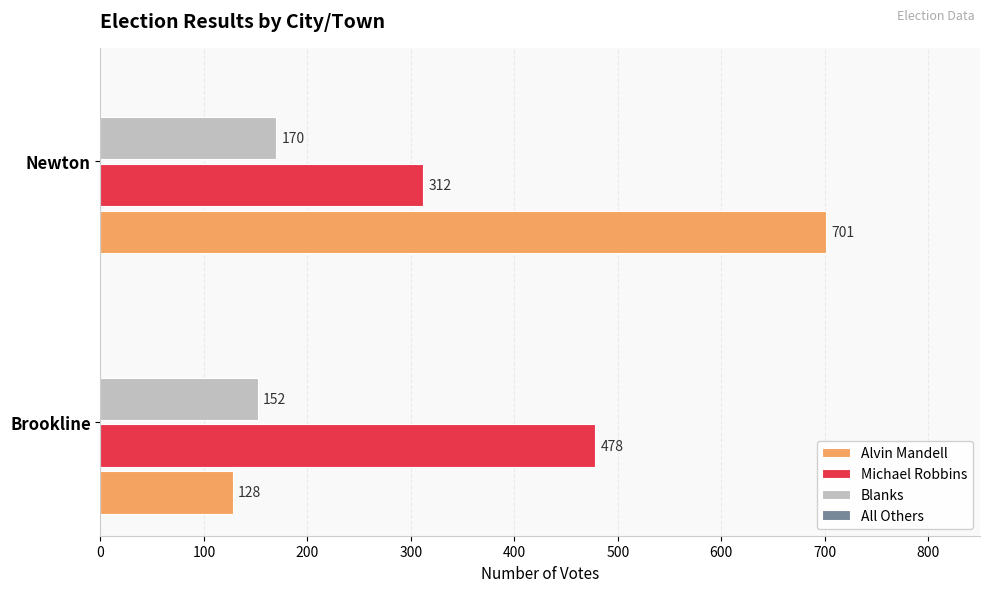

What is the difference between the maximum and minimum values in the Michael Robbins series?

166